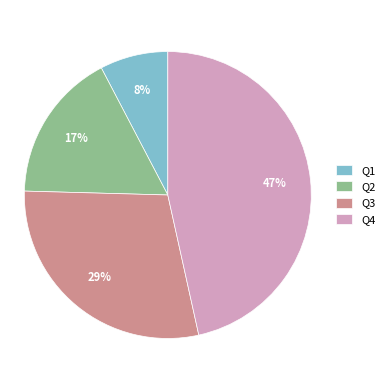

The Q4 slice represents 36% of the pie. True or false?

False